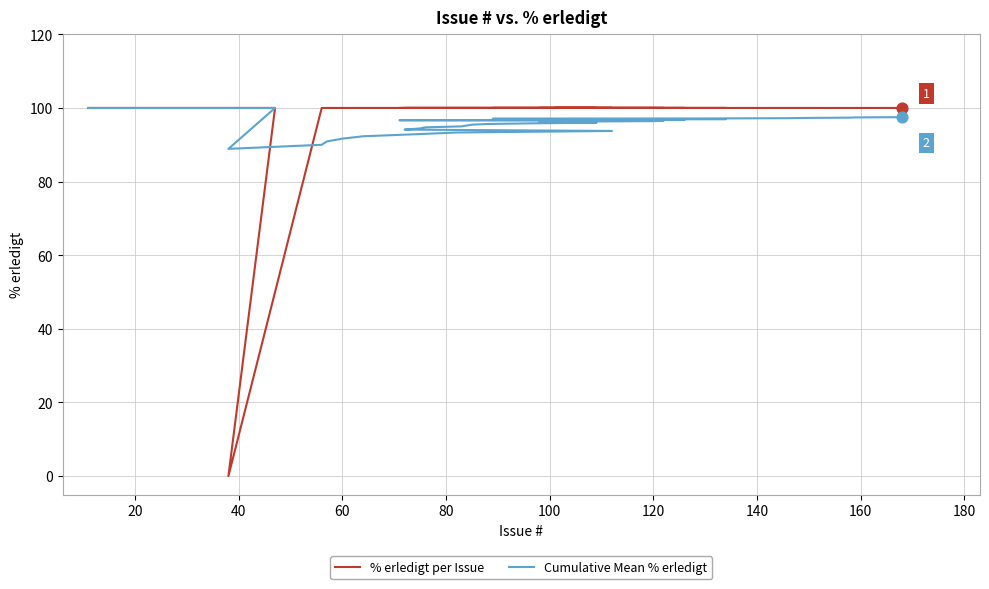

What are all the series names shown in the legend?

% erledigt per Issue, Cumulative Mean % erledigt